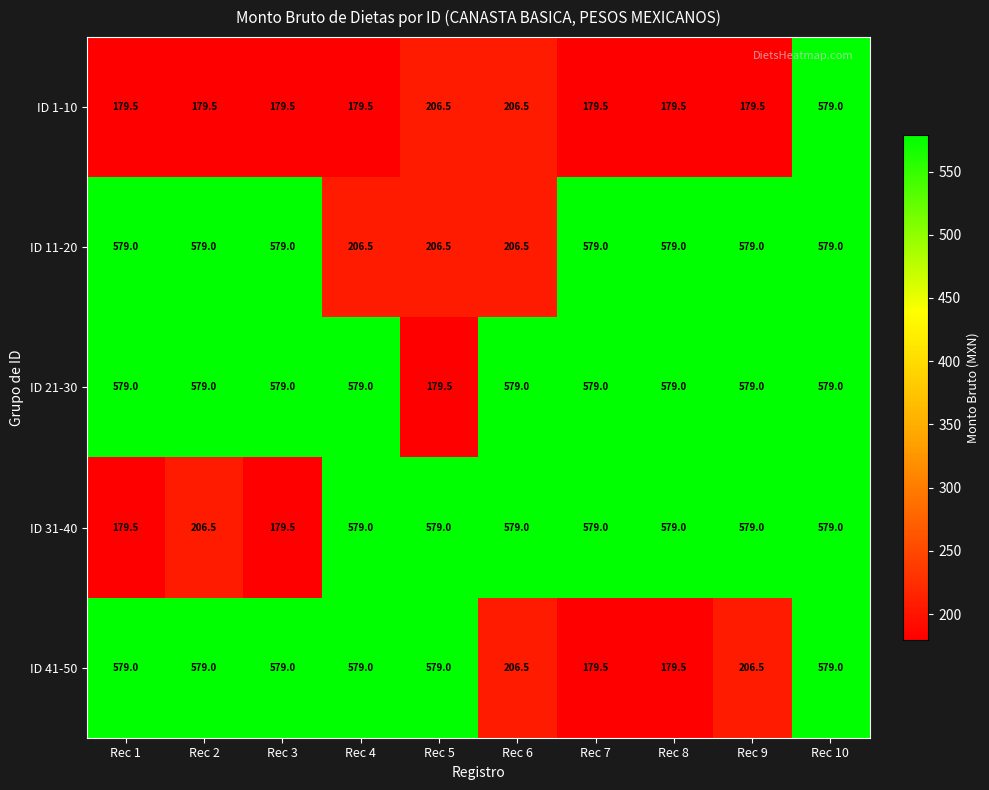

What is the difference between the maximum and minimum values in the ID 21-30 series?

399.5